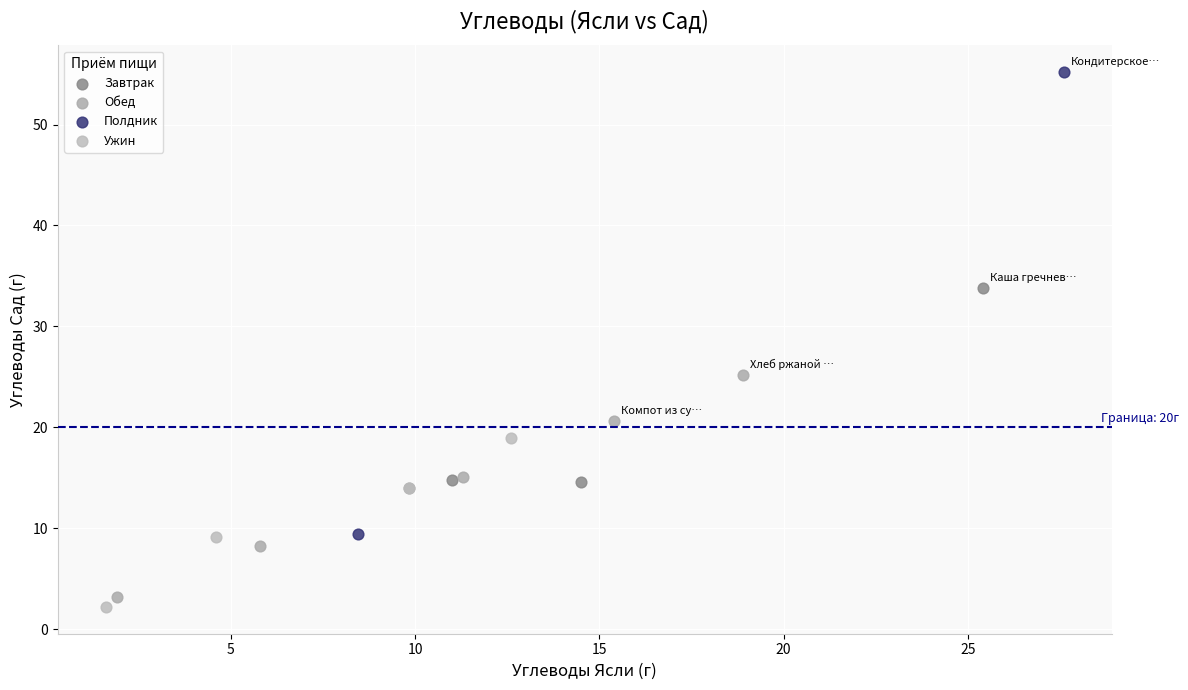

What are all the series names shown in the legend?

Завтрак, Обед, Полдник, Ужин